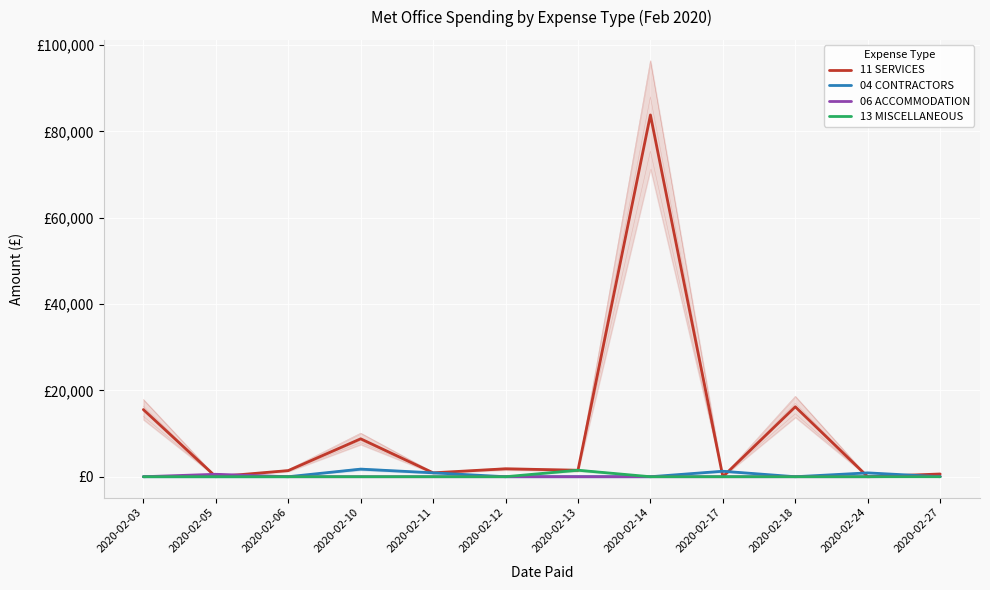

How many values in 11 SERVICES are above zero?

9